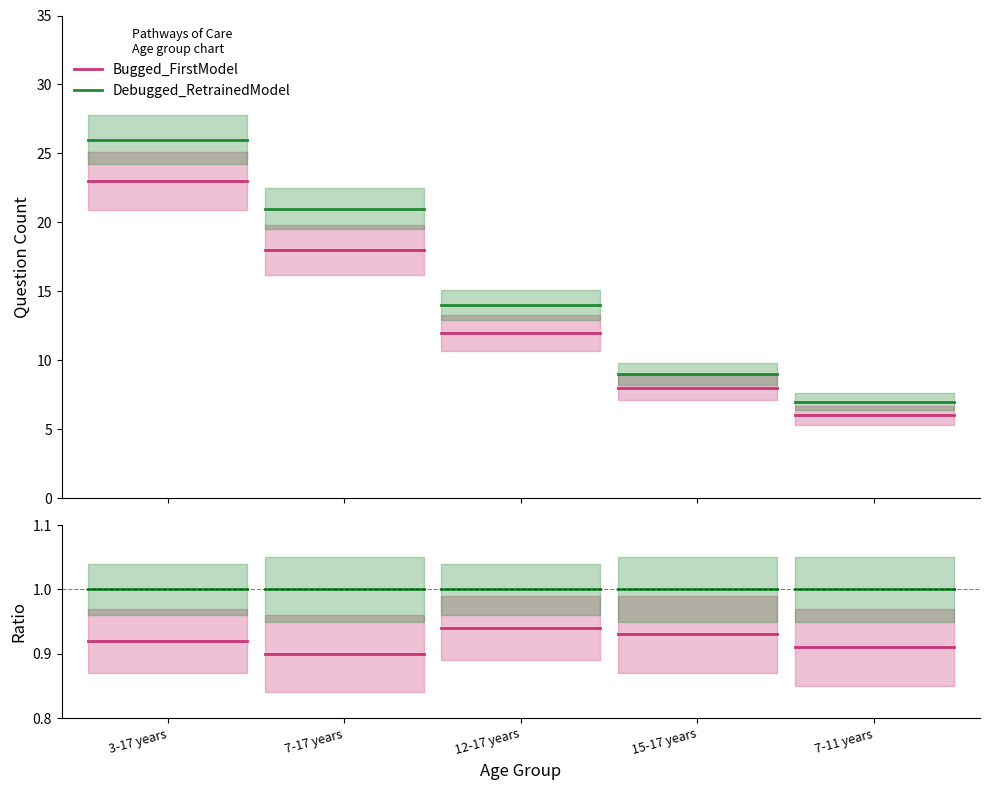

Is it true that Debugged_RetrainedModel equals 1.0 at 3-17 years?

True